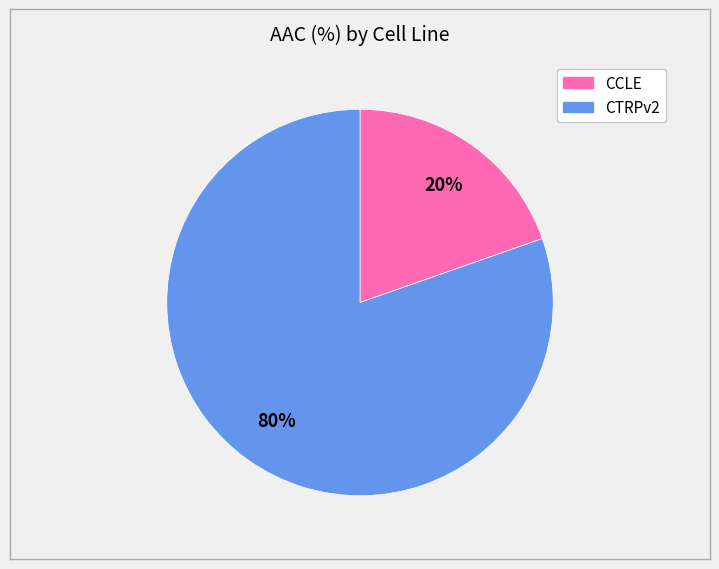

Is the sum of CCLE and CTRPv2 greater than half?

Yes